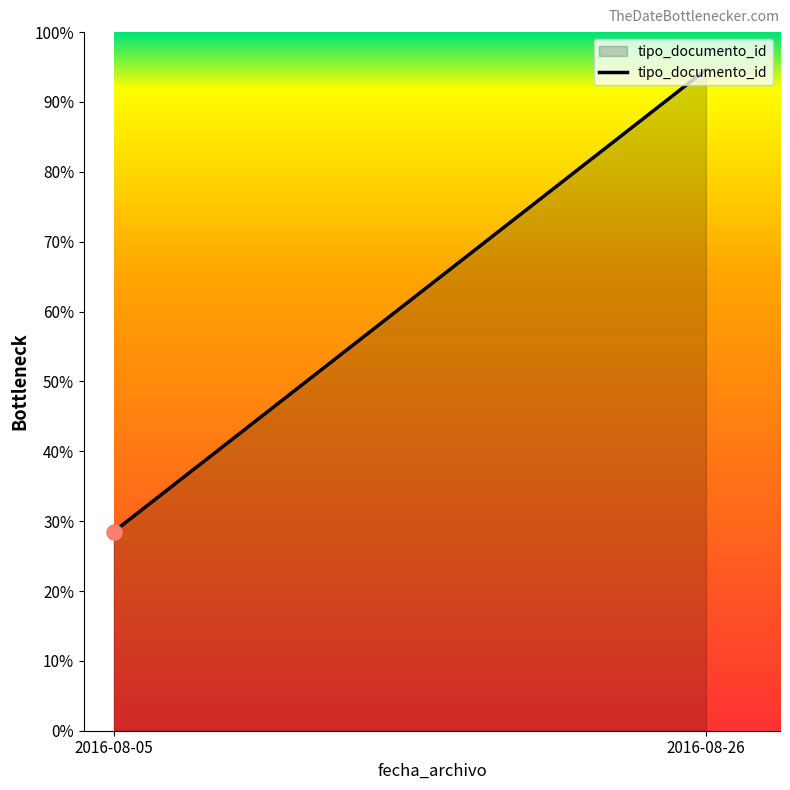

Which has a higher value, 2016-08-05 or 2016-08-05?

2016-08-05